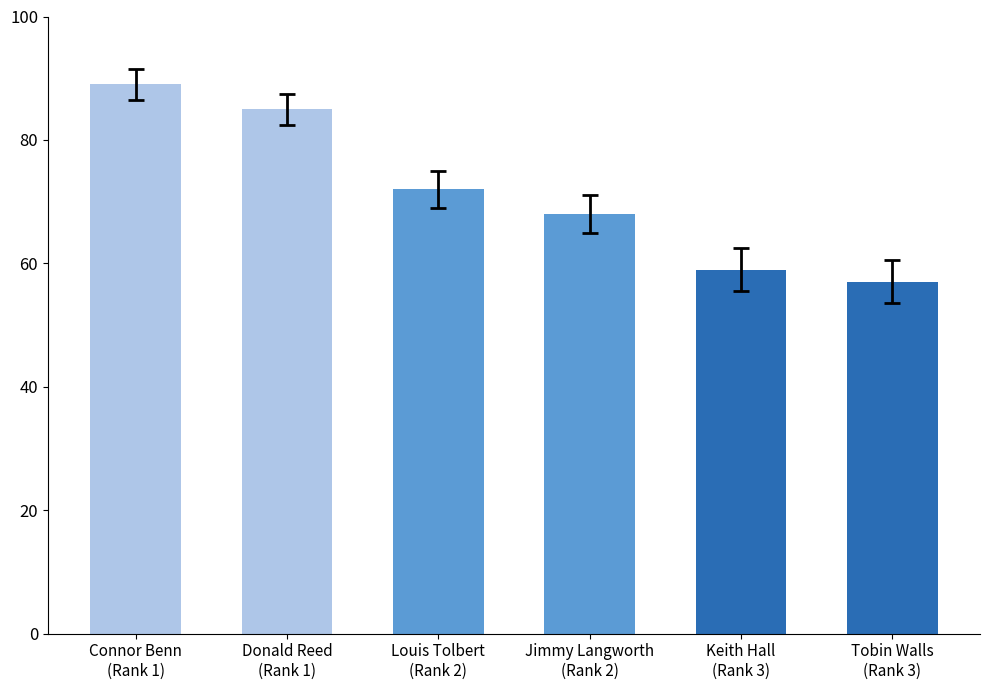

What is the change in value from Connor Benn
(Rank 1) to Keith Hall
(Rank 3)?

-30